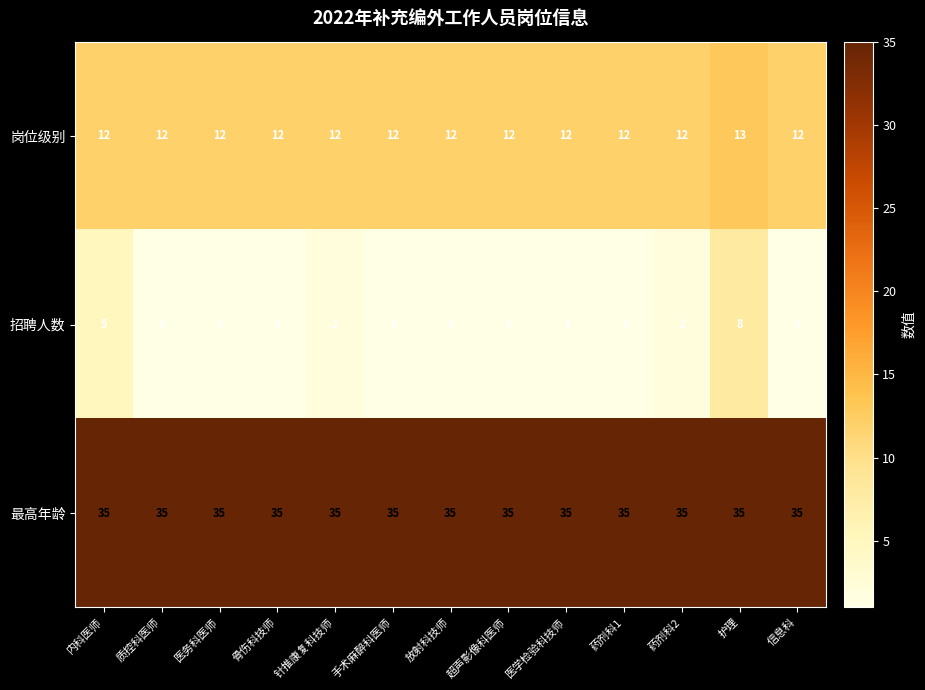

How many 岗位级别 values are between 12 and 13?

13